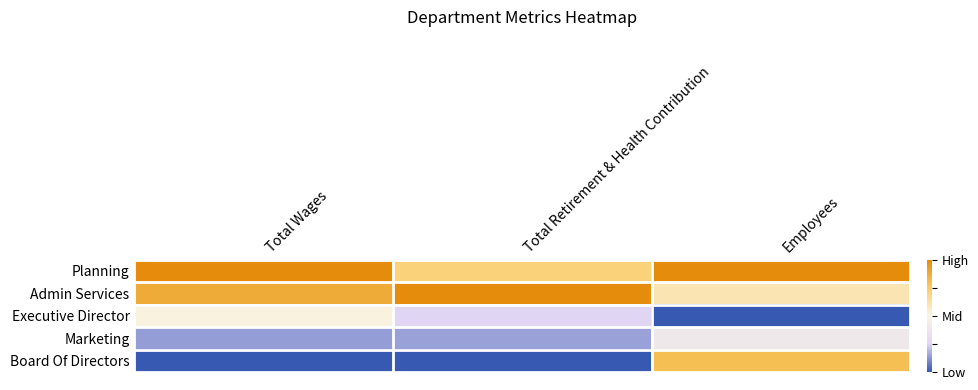

How many categories are shown in the chart?

3